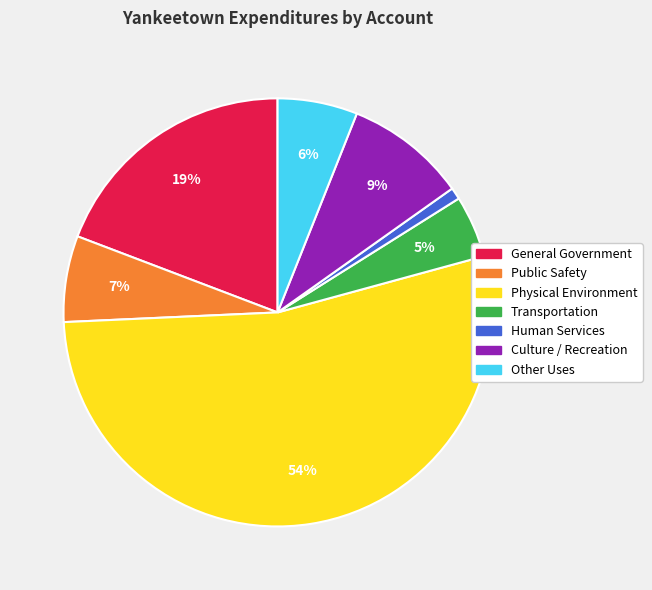

Count the number of slices in the pie.

7